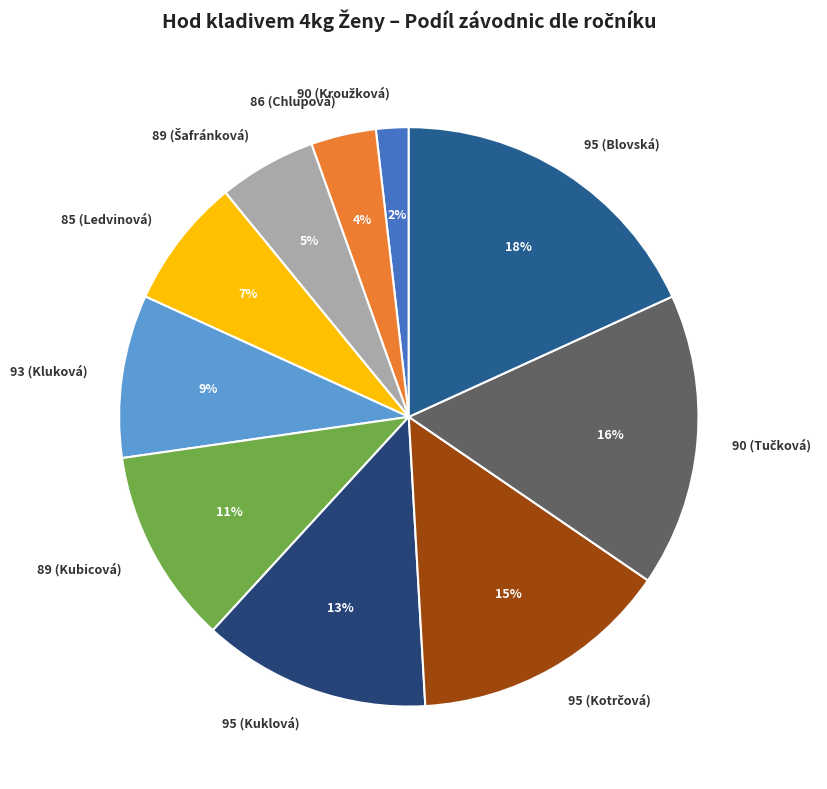

Which category has the biggest portion of the pie?

95 (Blovská)